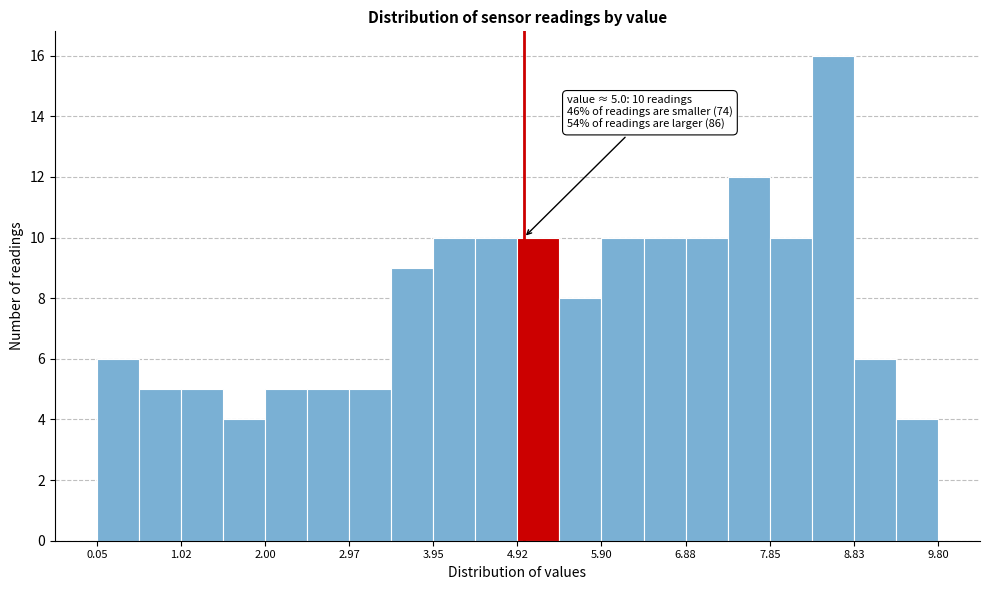

Over which range of the x-axis is the bar tallest?

8.3 to 8.8